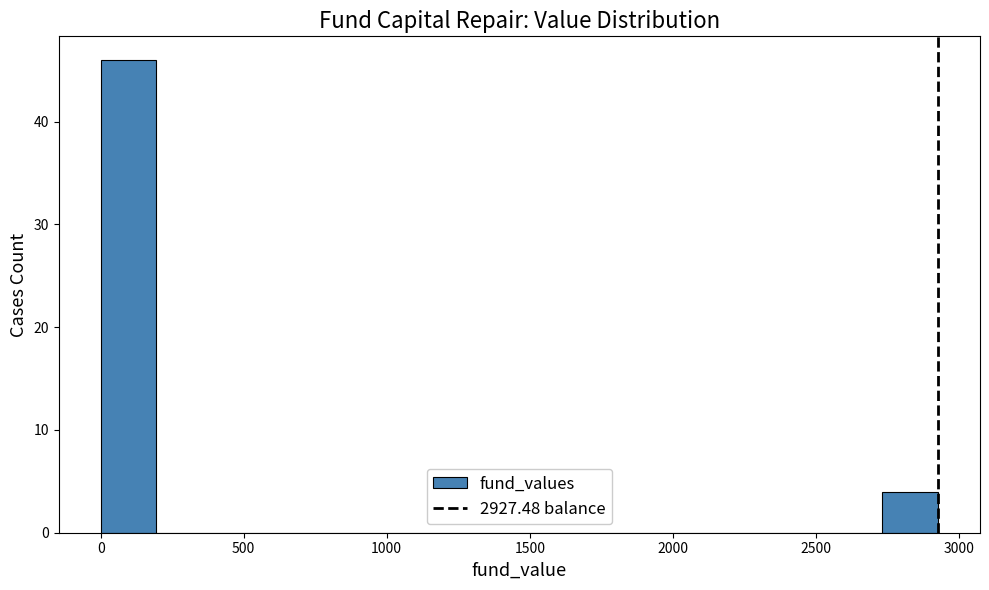

Around what value on the x-axis is the tallest bar? Give the approximate position of its centre, as read against the axis.

100